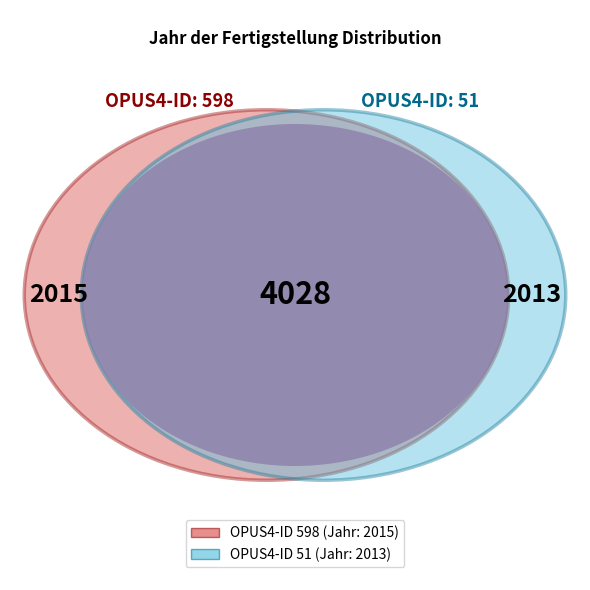

What is the ratio of the value at 598 to the value at 51?

1.0